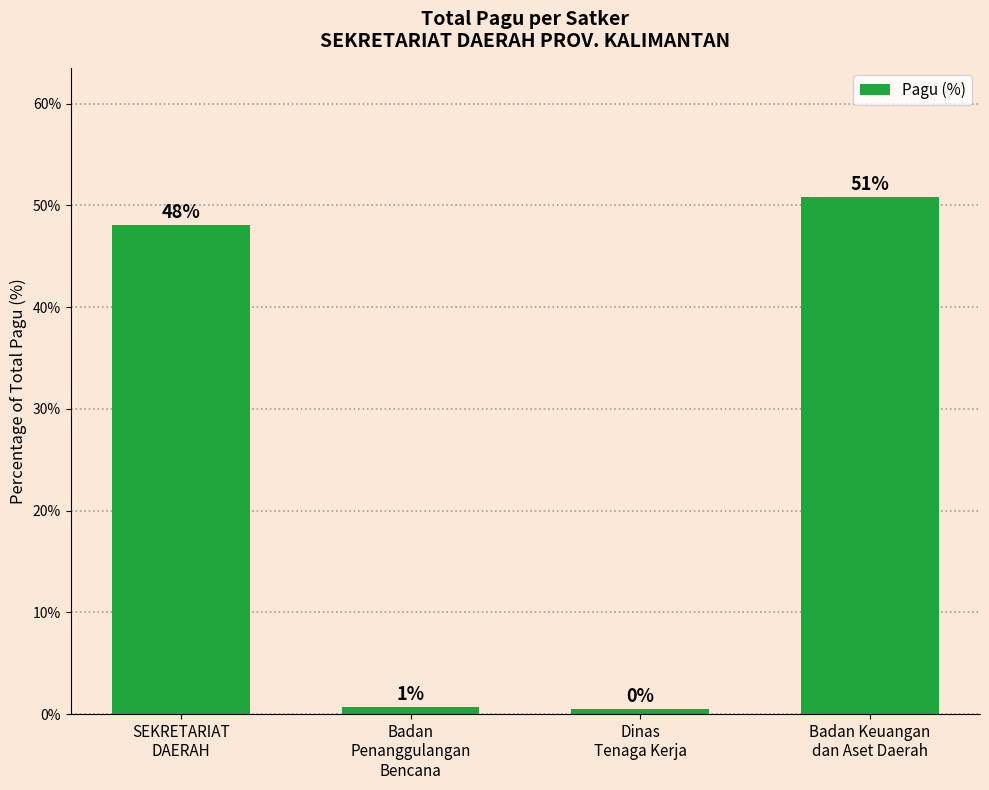

At which category does the chart reach its peak across all series?

Badan Keuangan
dan Aset Daerah